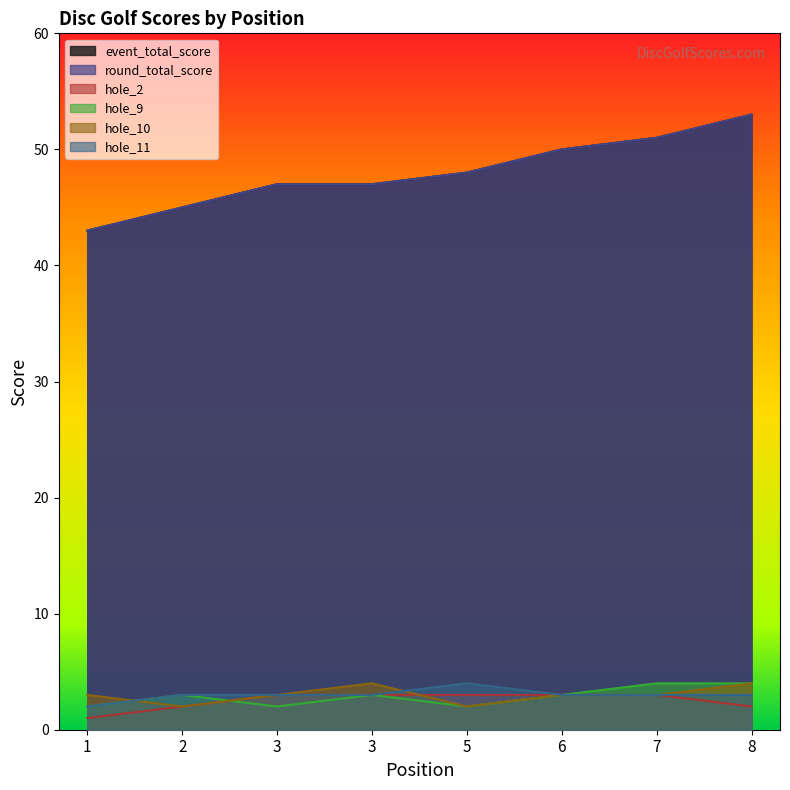

Count the number of data series in this chart.

6